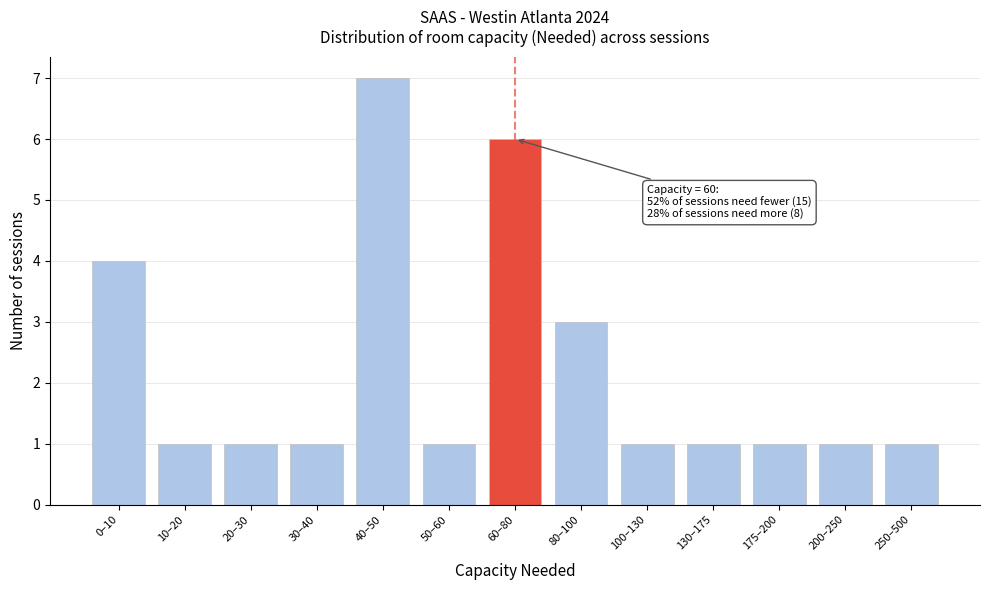

Reading left to right, extract all data points from this chart.

0–10=4	10–20=1	20–30=1	30–40=1	40–50=7	50–60=1	60–80=6	80–100=3	100–130=1	130–175=1	175–200=1	200–250=1	250–500=1